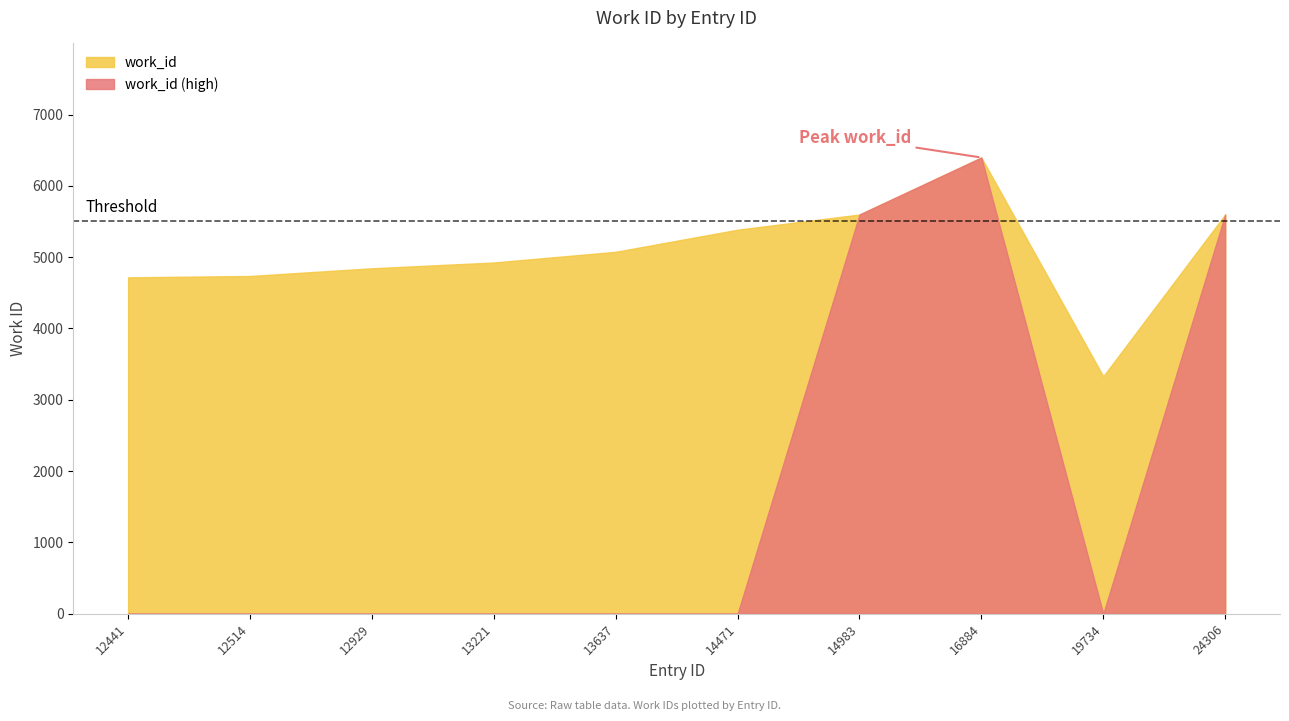

What is the difference between the second highest and second lowest values?

881